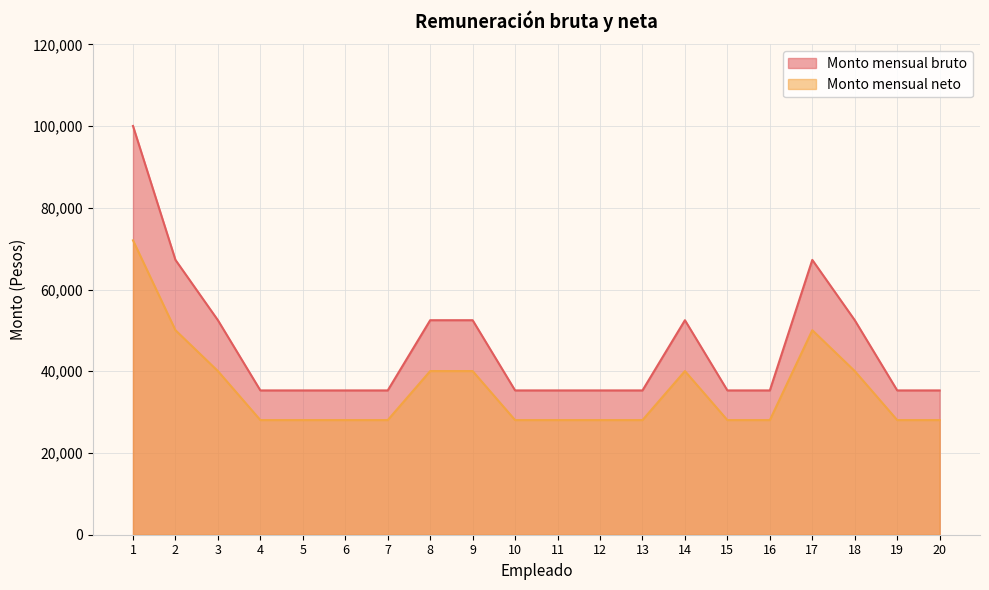

True or false: Monto mensual neto and Monto mensual bruto cross at least once.

False